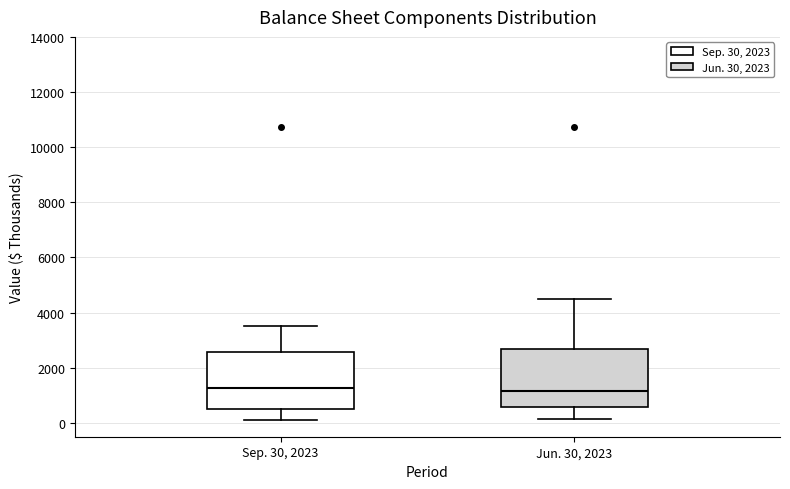

Where does the lower whisker of the box for Sep. 30, 2023 end on the y-axis? The values are not printed on the chart, so give them approximately, as read against the axis.

200